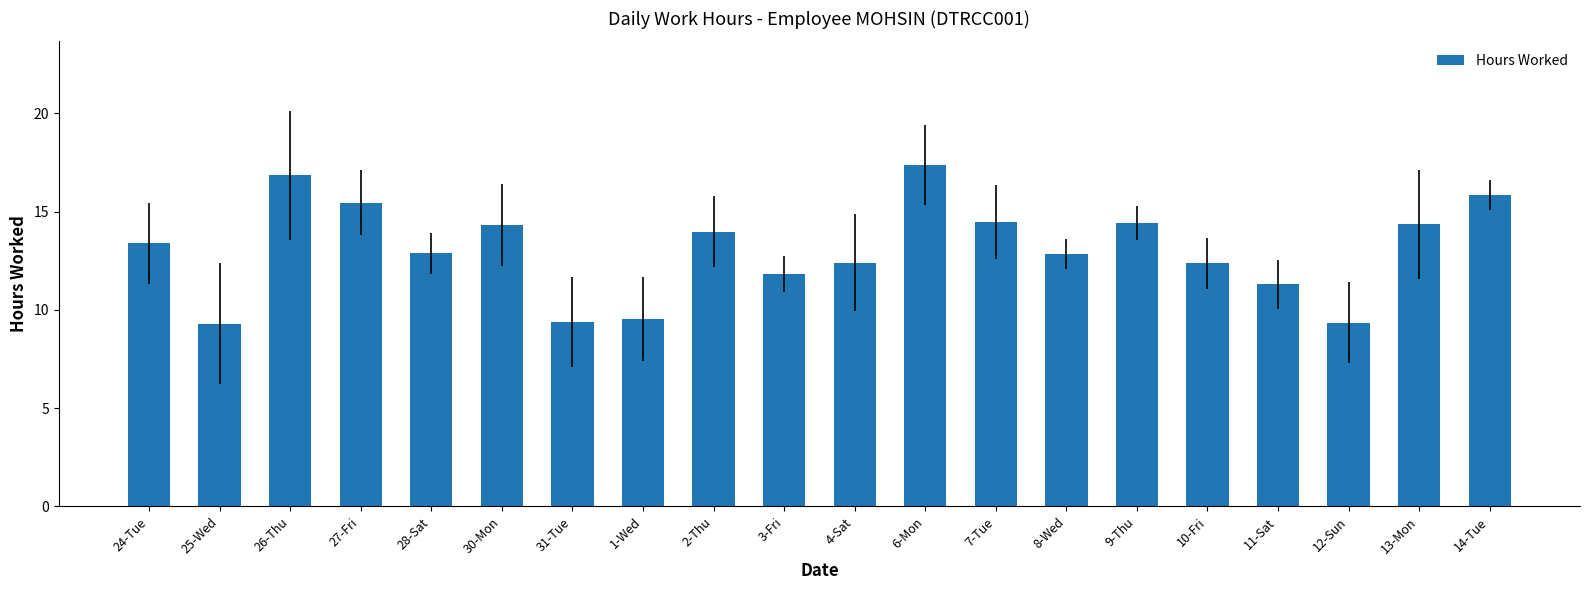

Where does the data first go above 13?

24-Tue